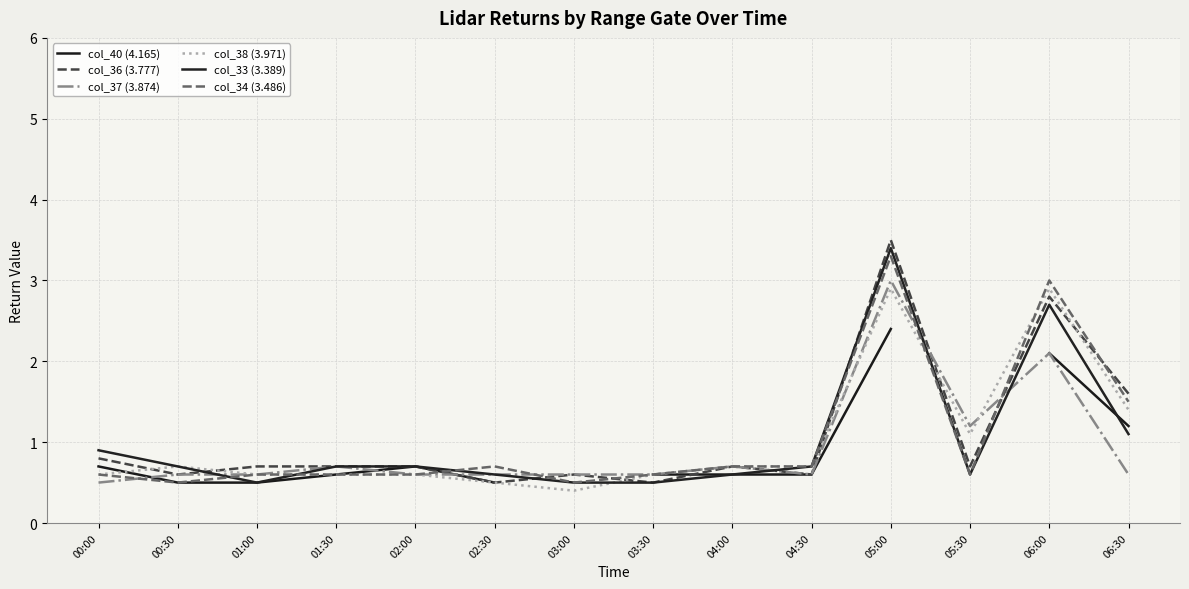

Read the col_36 (3.777) value at 00:00.

0.8